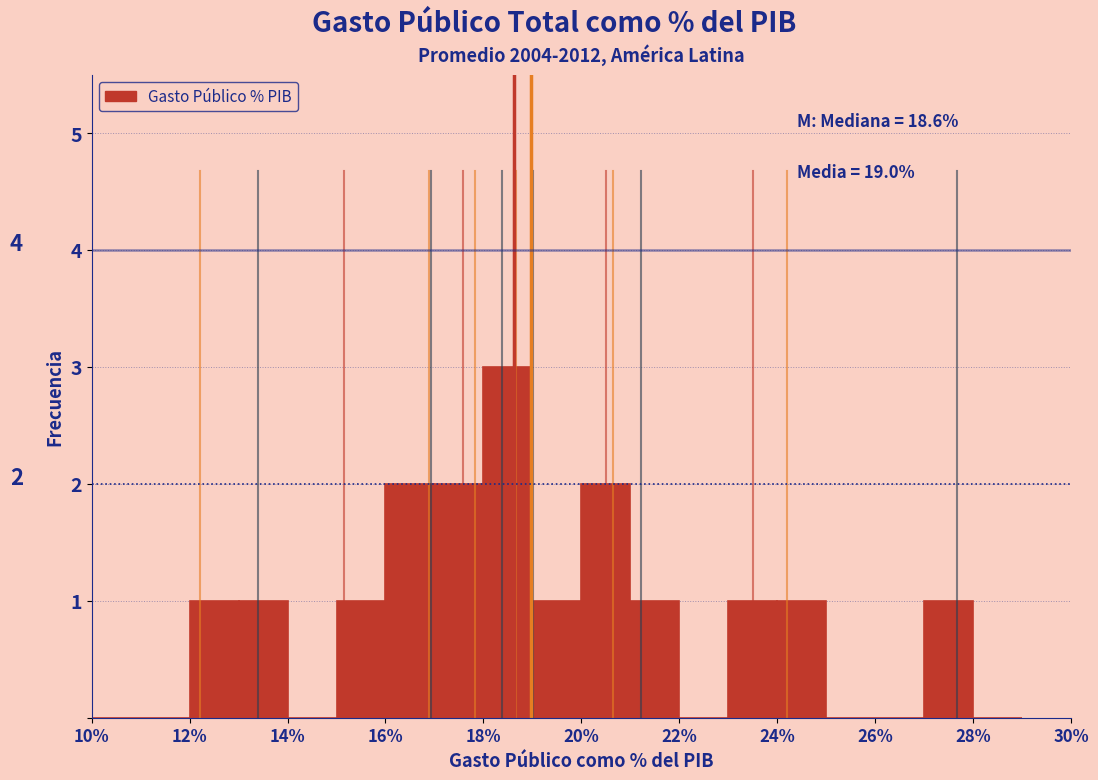

Which range on the x-axis has the tallest bar?

18 to 19